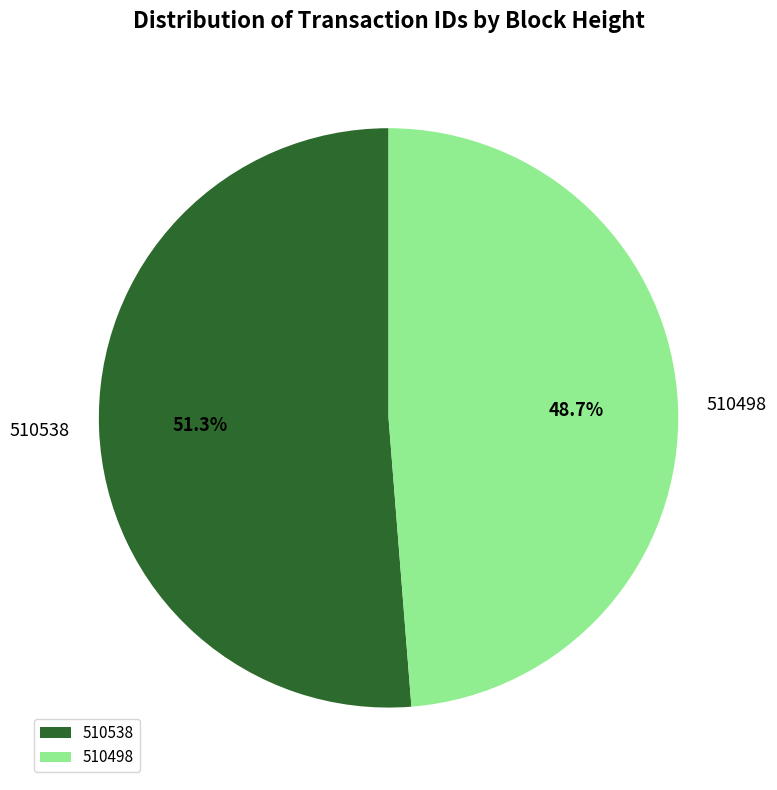

Count the number of slices in the pie.

2